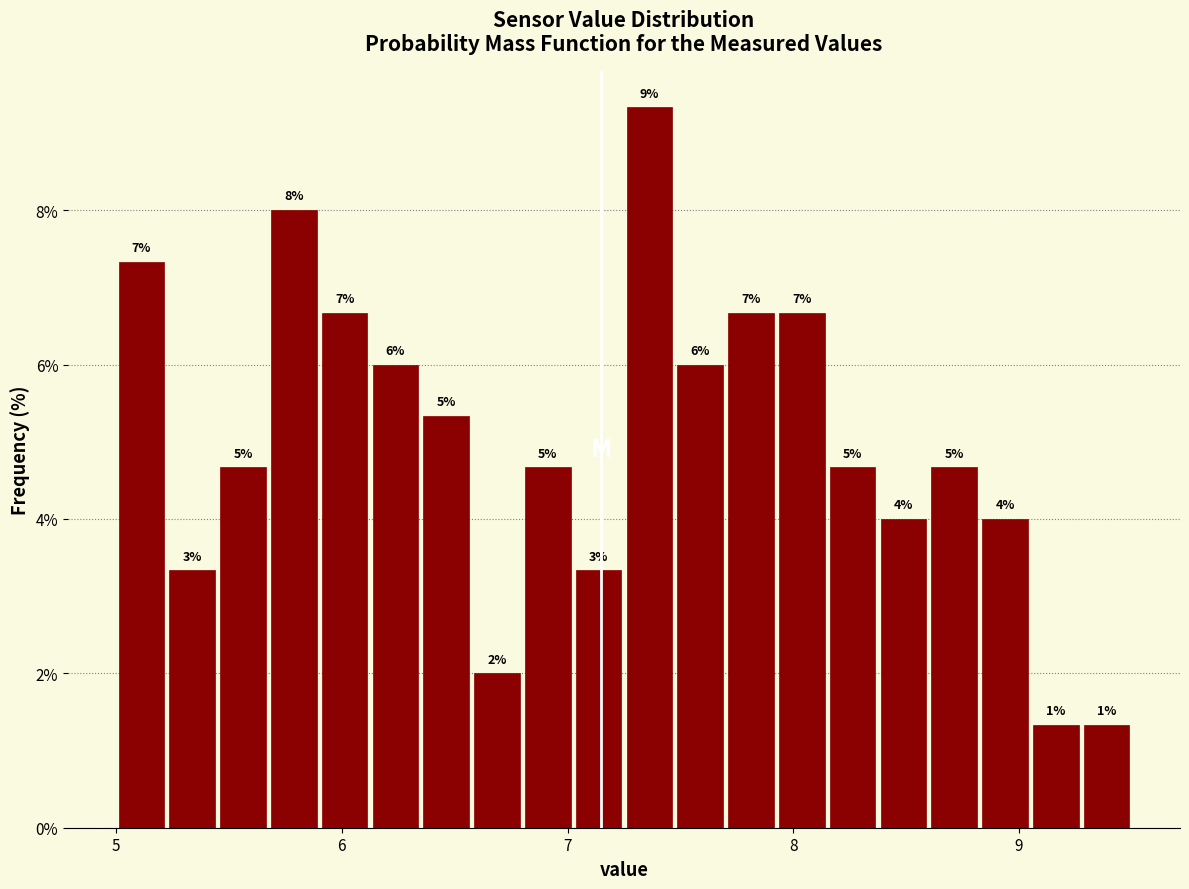

Around what value on the x-axis is the tallest bar? Give the approximate position of its centre, as read against the axis.

7.4